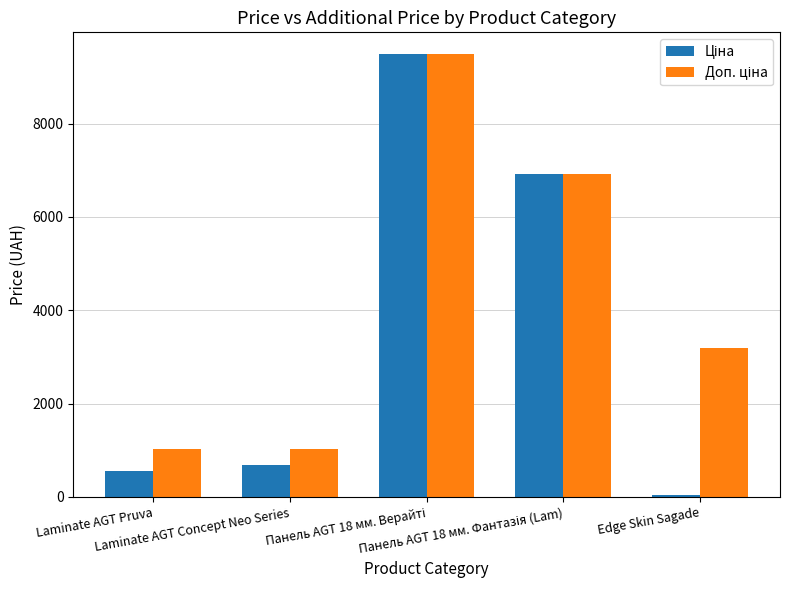

What is the greatest value displayed?

9480.1